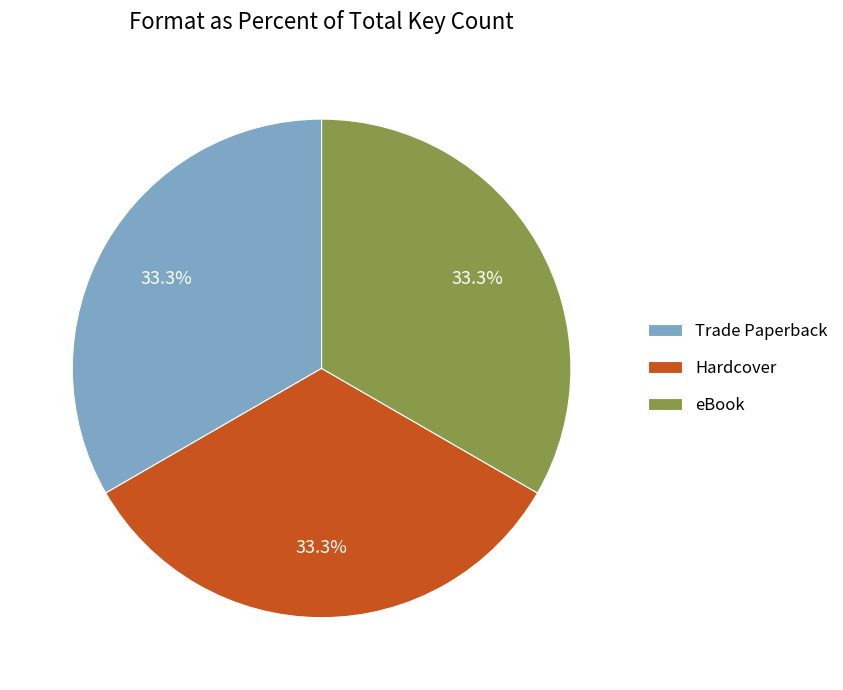

How much of the chart is everything except Trade Paperback?

66.7%